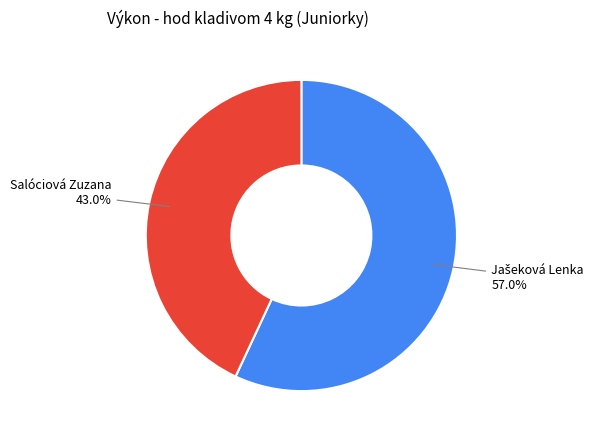

Is there any slice that represents more than half of the pie?

Yes